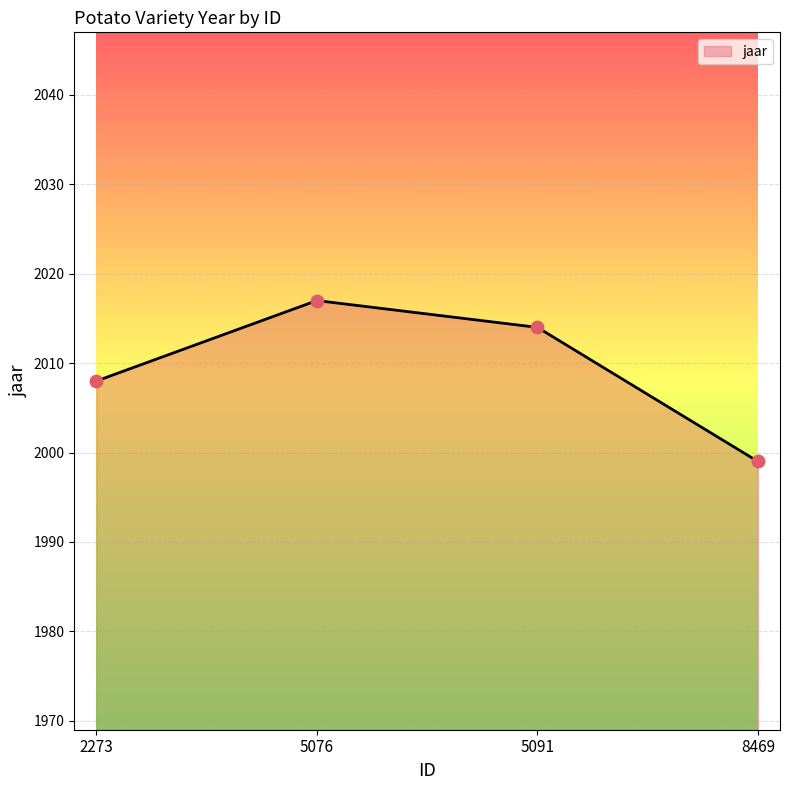

What is the ratio of the value at 2273 to the value at 8469?

1.0